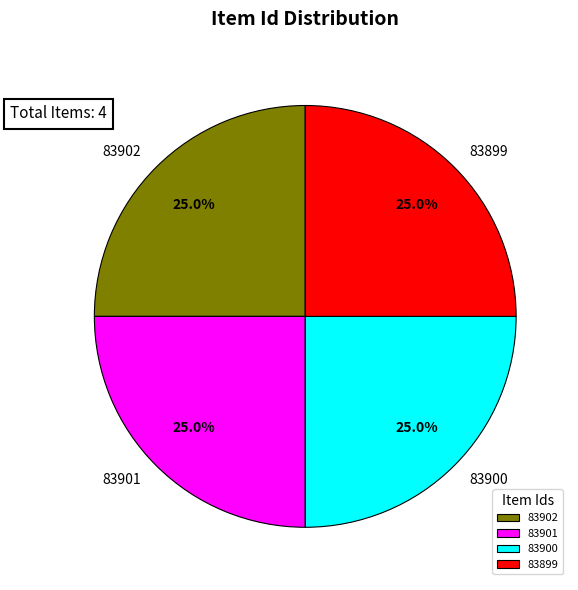

How many slices are in this pie chart?

4